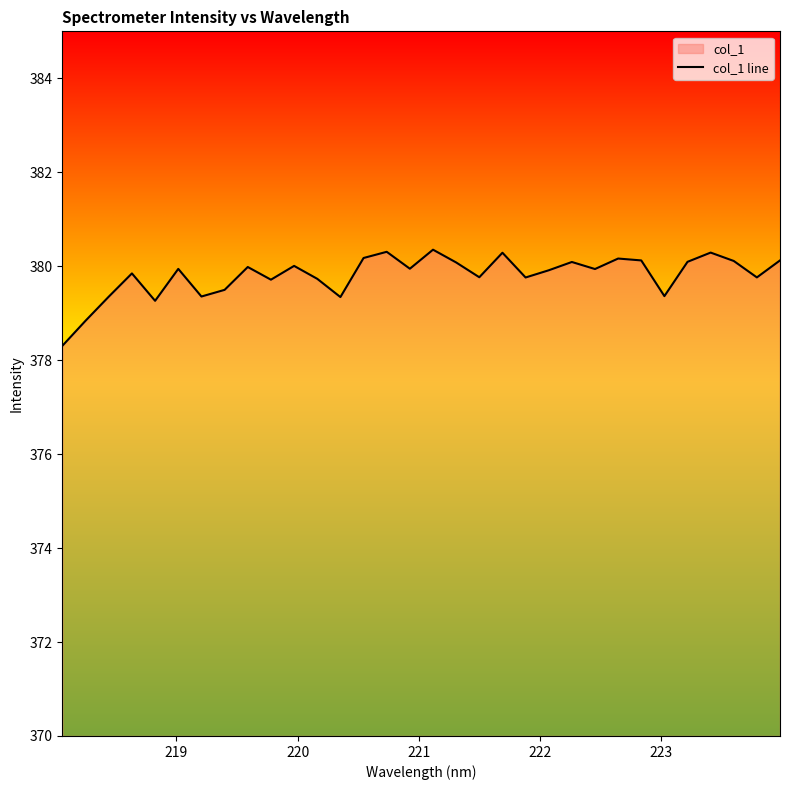

Does the chart have visible grid lines?

No